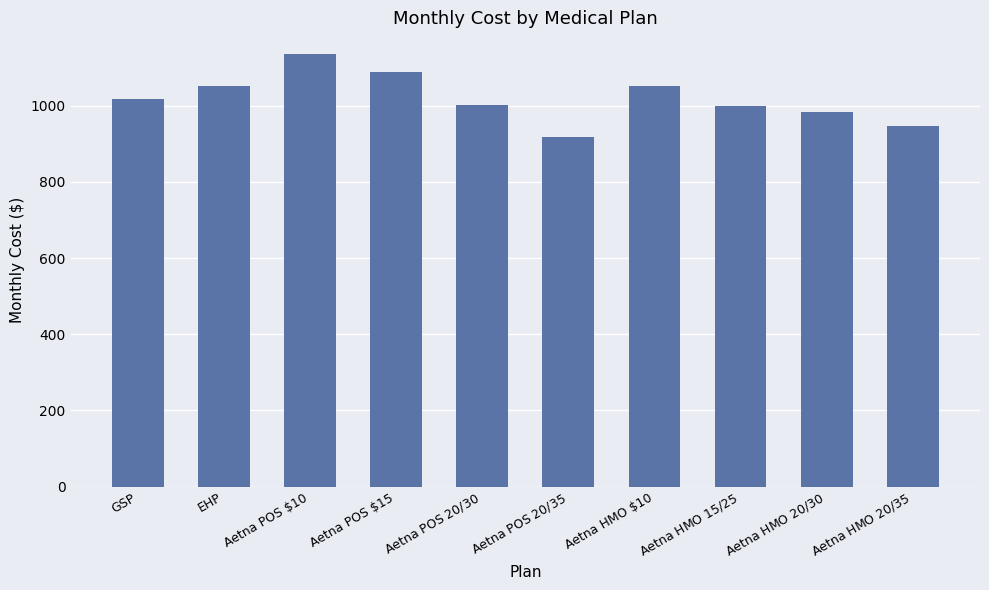

Which category has the highest value across all series?

Aetna POS $10